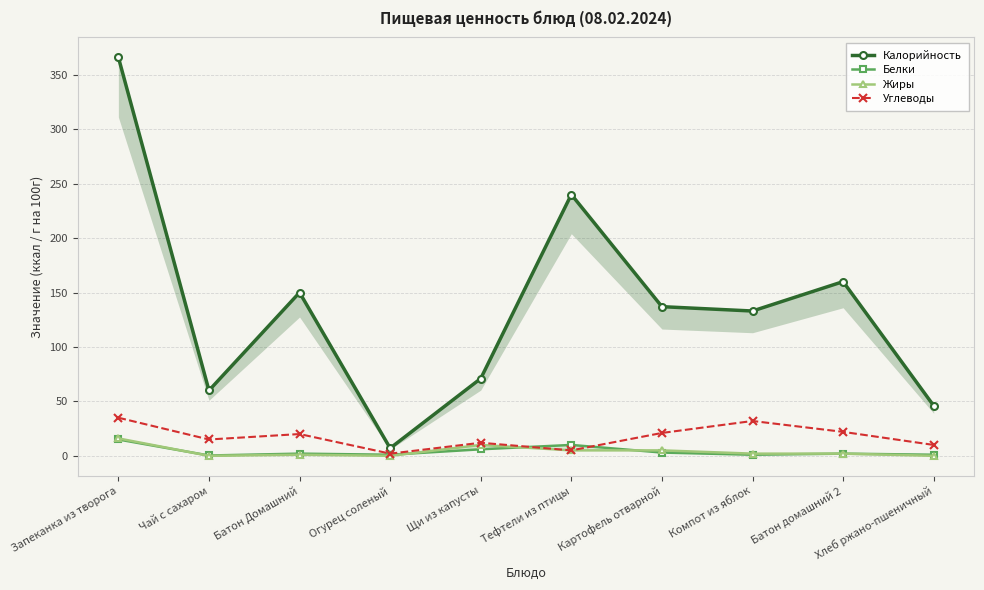

What is the greatest value displayed?

366.0